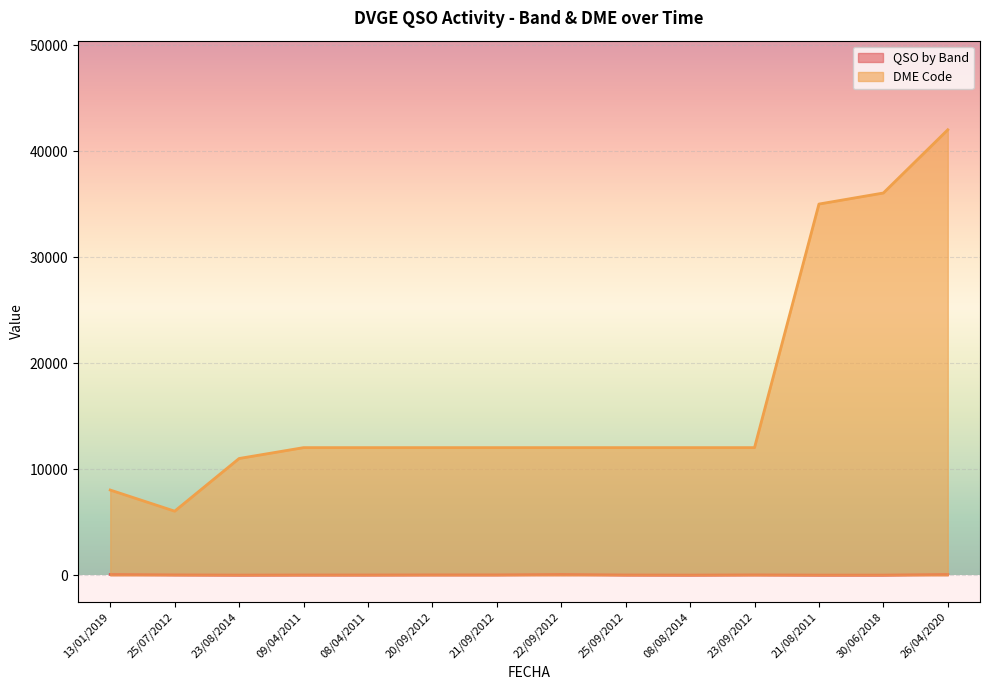

List the labels in order of DME Code value, largest first.

26/04/2020, 30/06/2018, 21/08/2011, 09/04/2011, 08/04/2011, 20/09/2012, 21/09/2012, 22/09/2012, 25/09/2012, 08/08/2014, 23/09/2012, 23/08/2014, 13/01/2019, 25/07/2012